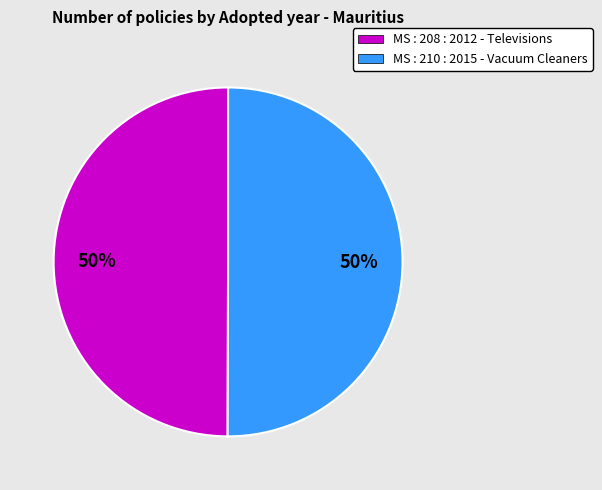

Count the number of slices in the pie.

2